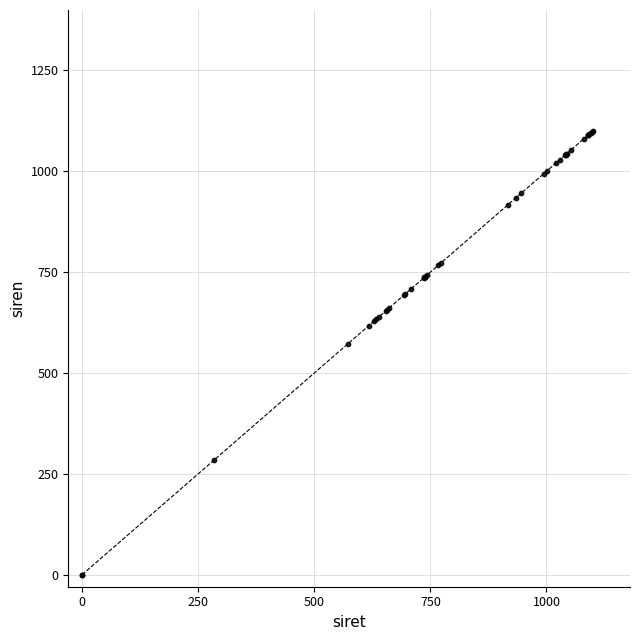

What Y value in the scatter plot is closest to 550?

571.6